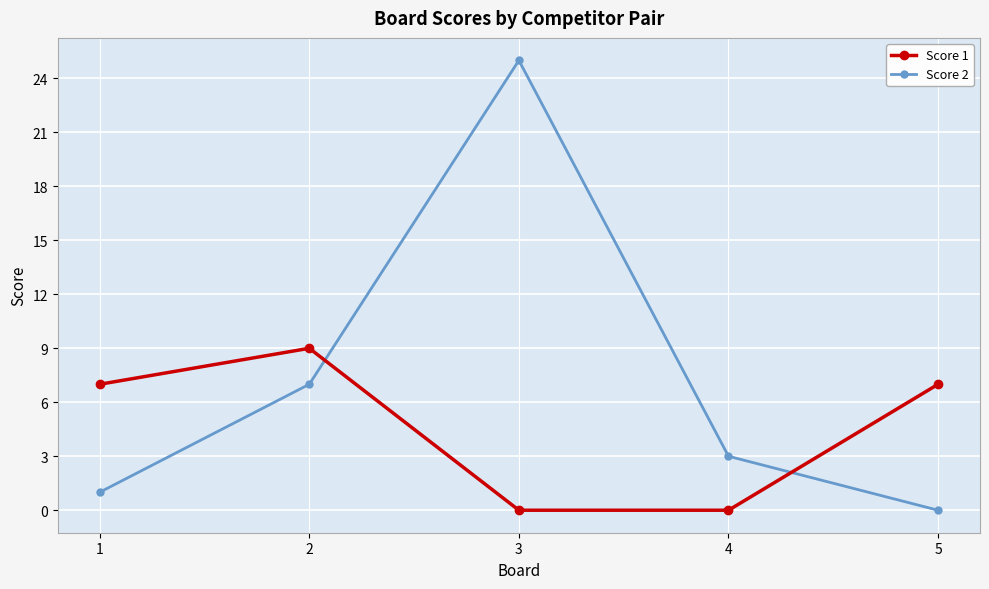

Does the chart display data point markers on the line(s)?

Yes